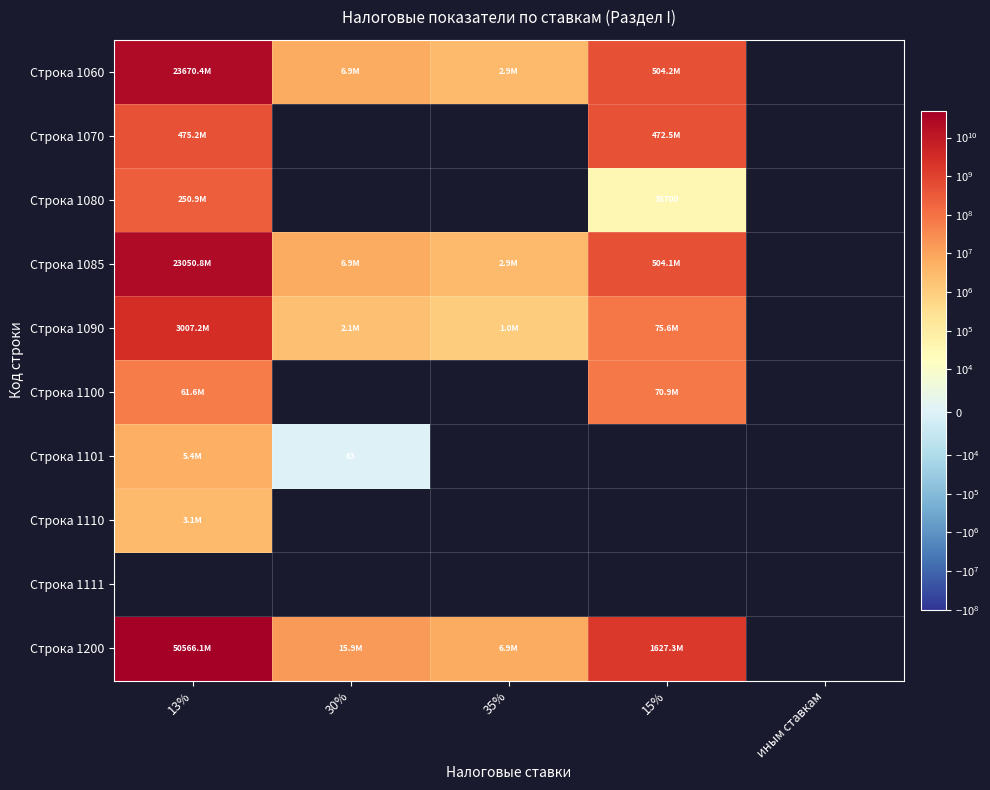

At which label does Строка 1200 first exceed 1627312432?

13%